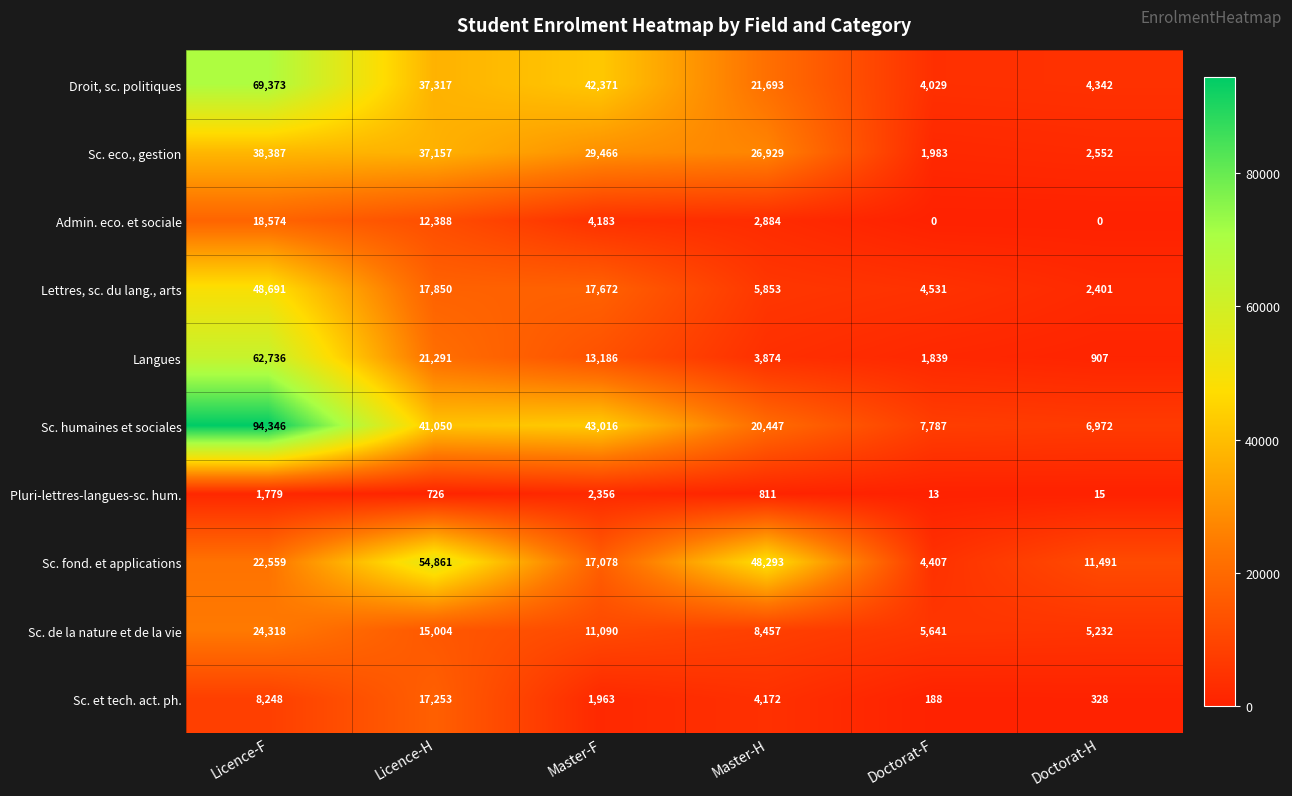

Which series has the largest range (max minus min)?

Sc. humaines et sociales